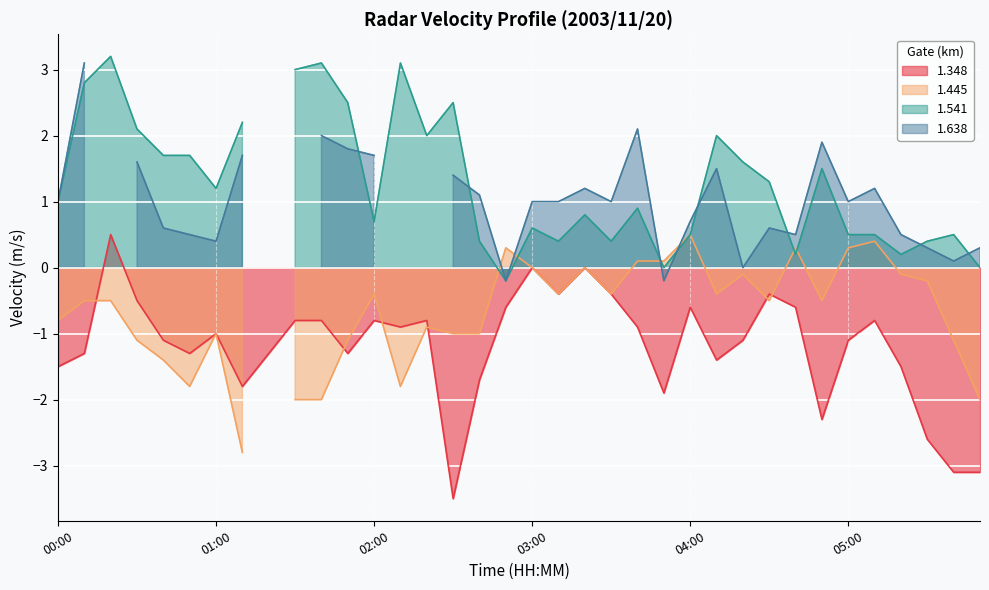

What is the maximum value for 1.348?

0.5